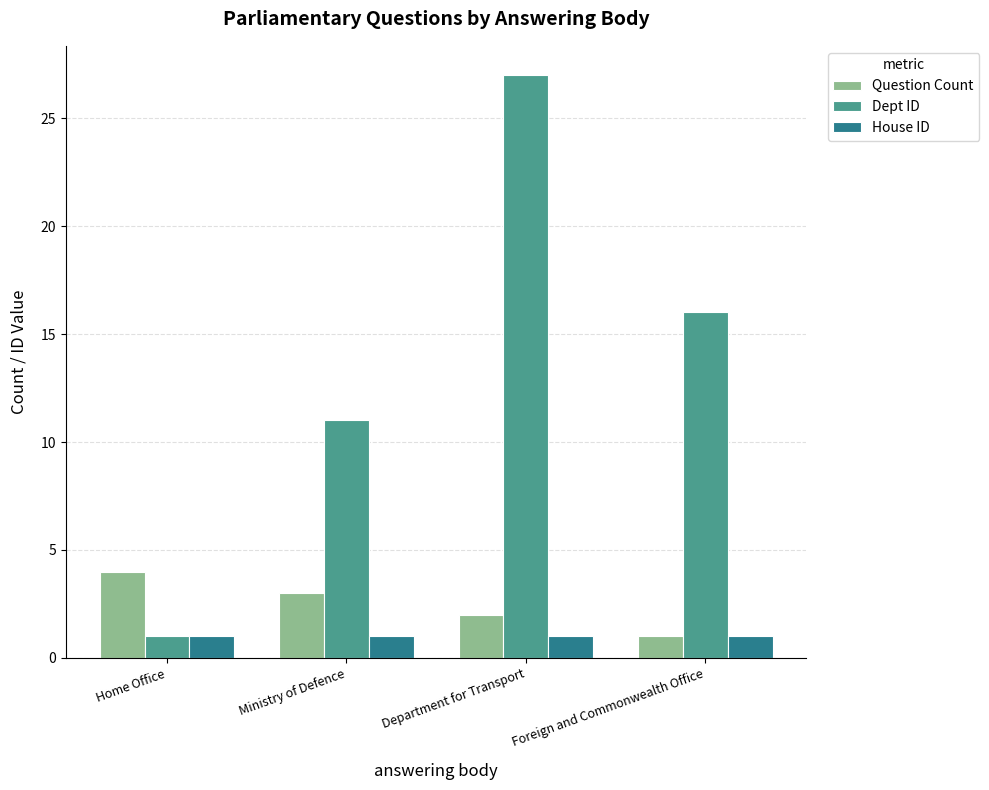

At which category is the sum across all series the highest?

Department for Transport